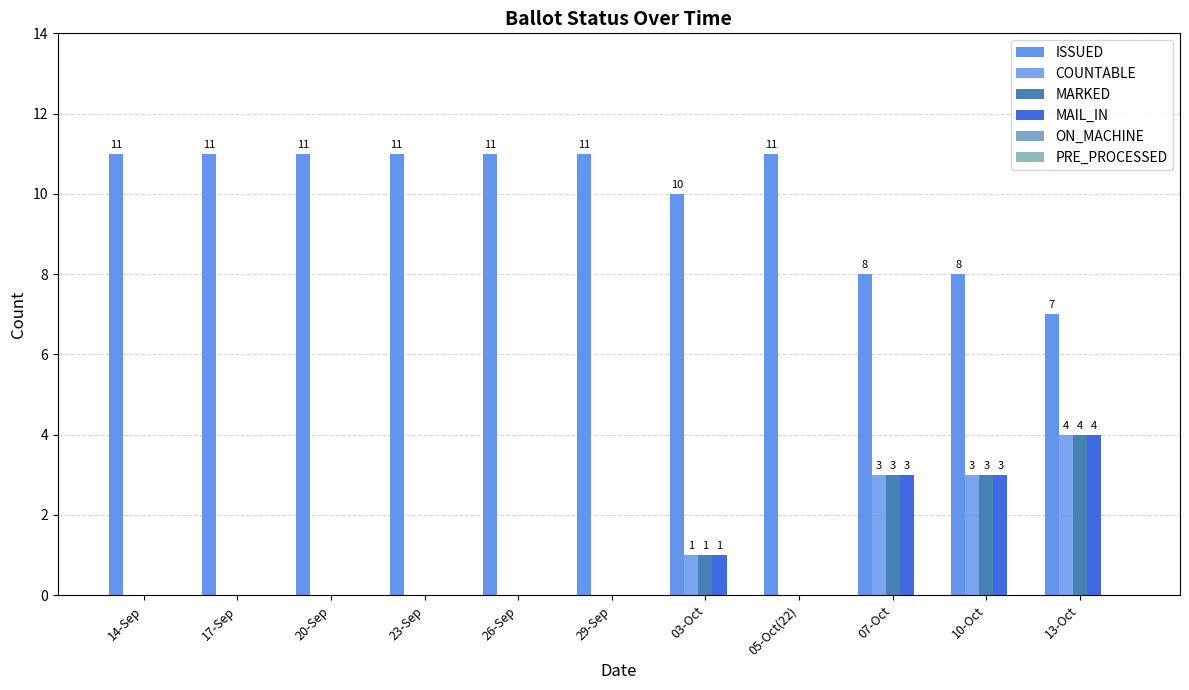

How many categories are shown in the chart?

11